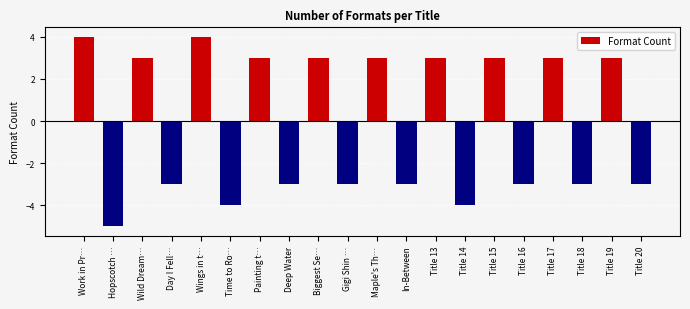

The value at Wings in t… is 2. True or false?

False